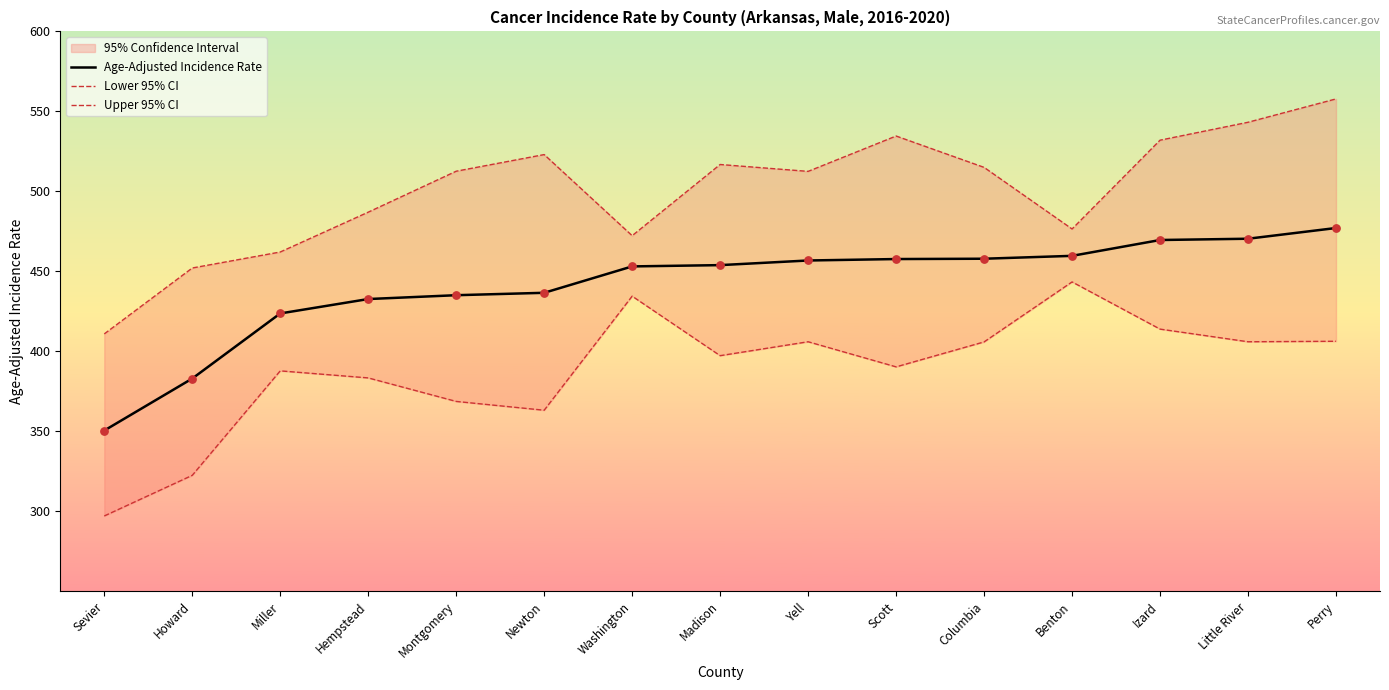

Which series has the largest total across all categories?

Upper 95% CI